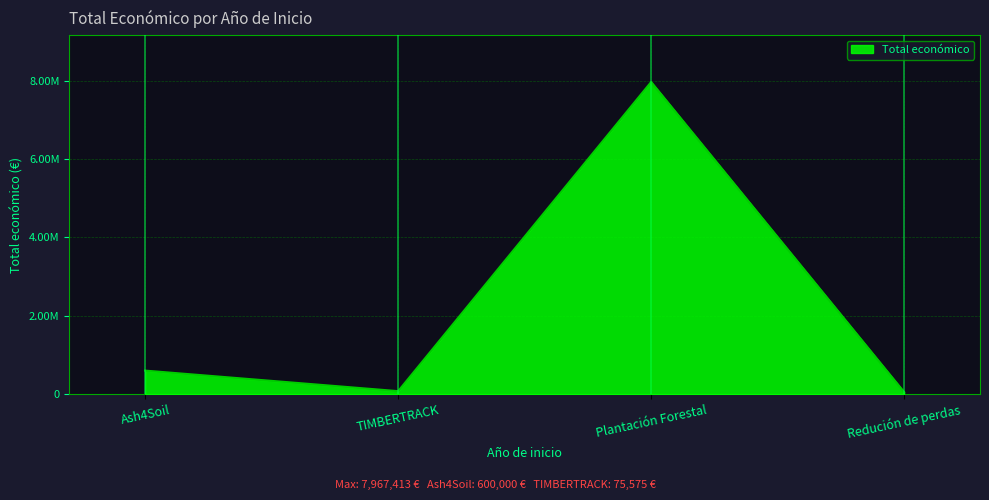

Where is the first local minimum?

TIMBERTRACK